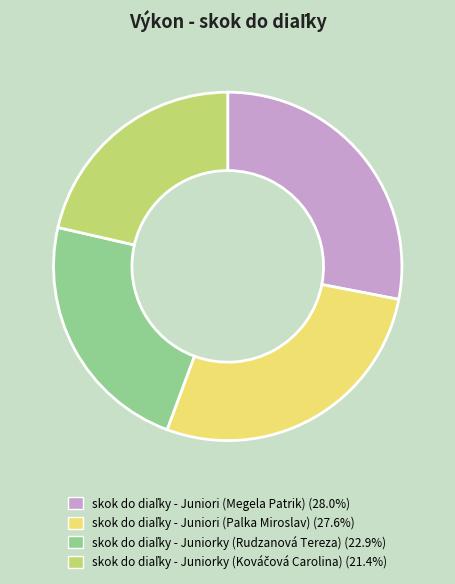

Does any single category account for the majority?

No